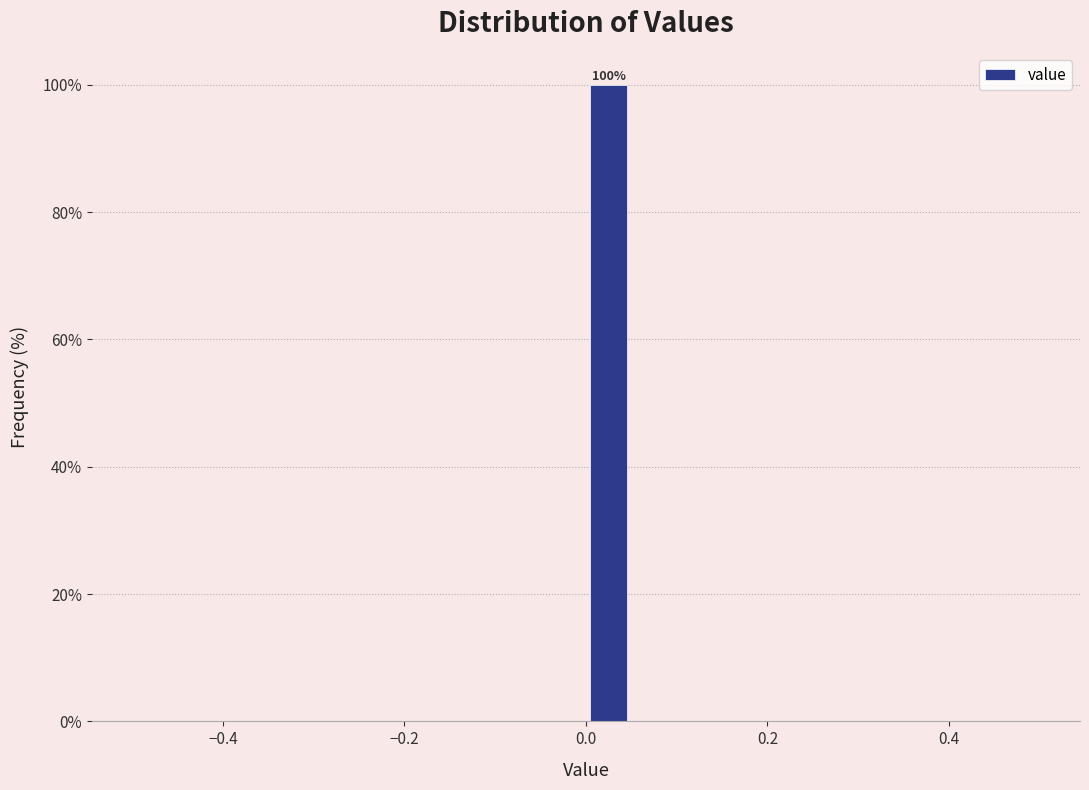

Read against the x-axis, roughly where is the centre of the tallest bar?

0.02